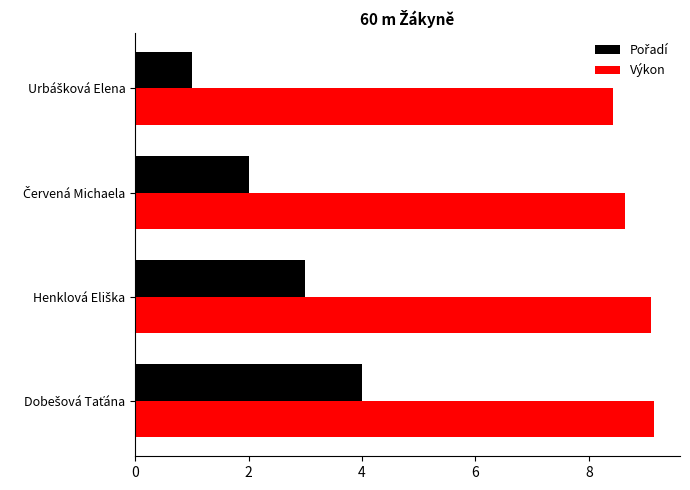

Which series has the largest total across all categories?

Výkon